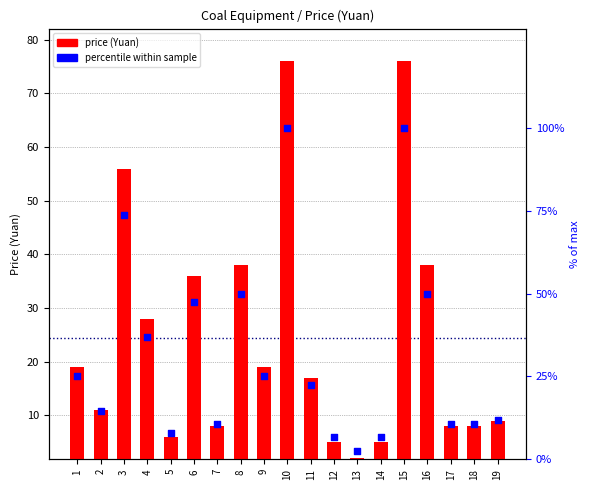

At how many categories does at least one series exceed 25?

7